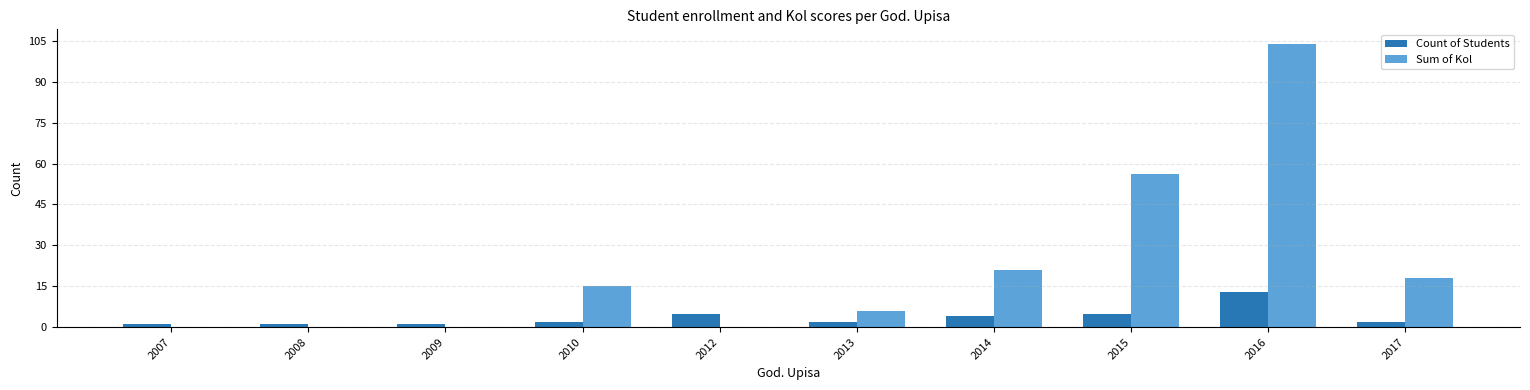

True or false: Count of Students has a value of 4 at 2014.

True